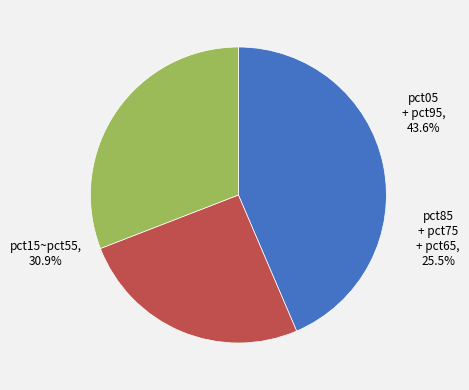

To the nearest percent, what is the difference between the pct85 and pct35 slice percentages?

5%